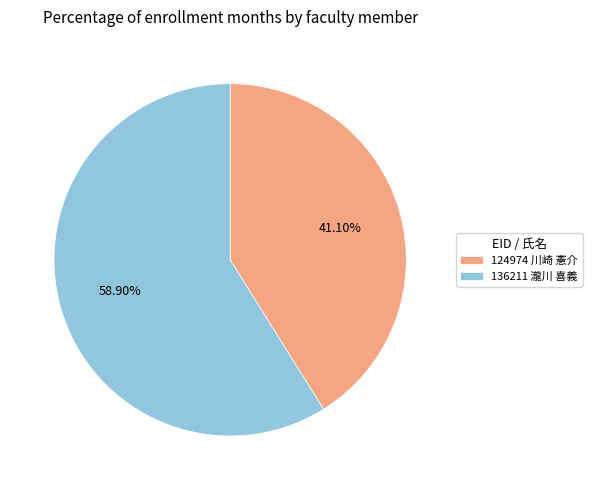

Does 124974 川崎 憲介 account for over 50% of the chart?

No